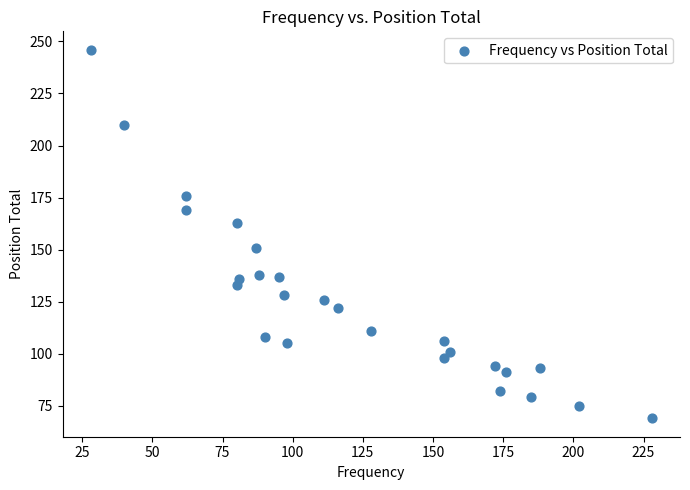

What is the range of Y values (max minus min)?

177